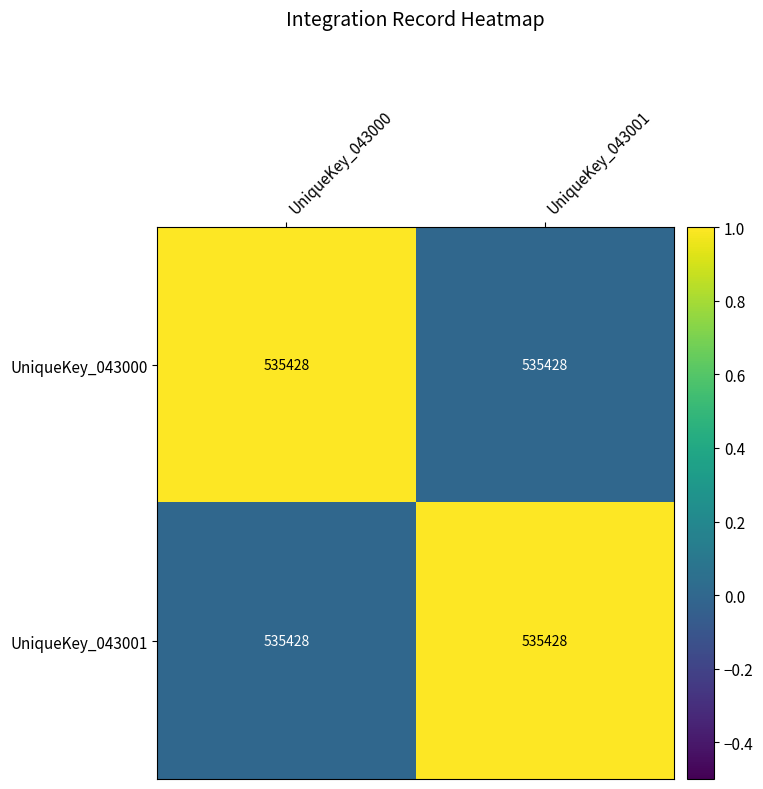

Is the value of UniqueKey_043001 at UniqueKey_043001 greater than the value of UniqueKey_043000 at UniqueKey_043001?

Yes